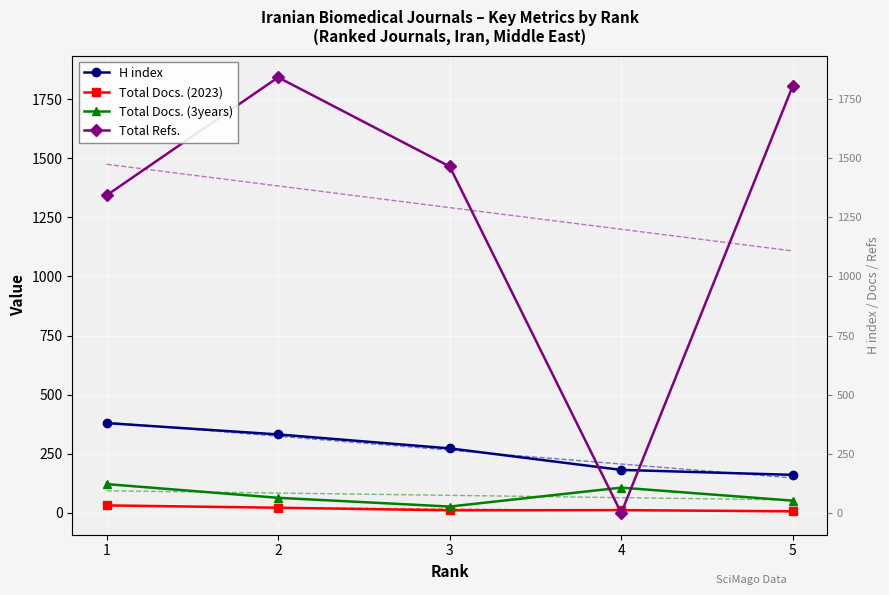

Rank the series at 4 from highest to lowest value.

H index, Total Docs. (3years), Total Docs. (2023), Total Refs.